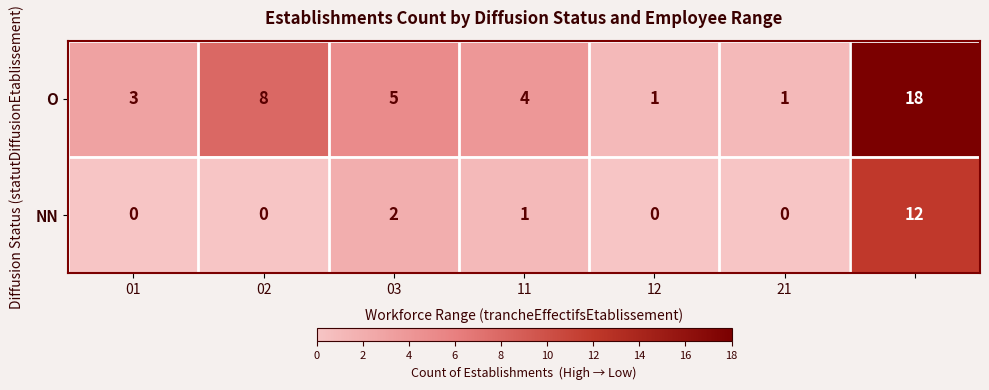

List the series in order of their peak value, lowest first.

NN, O